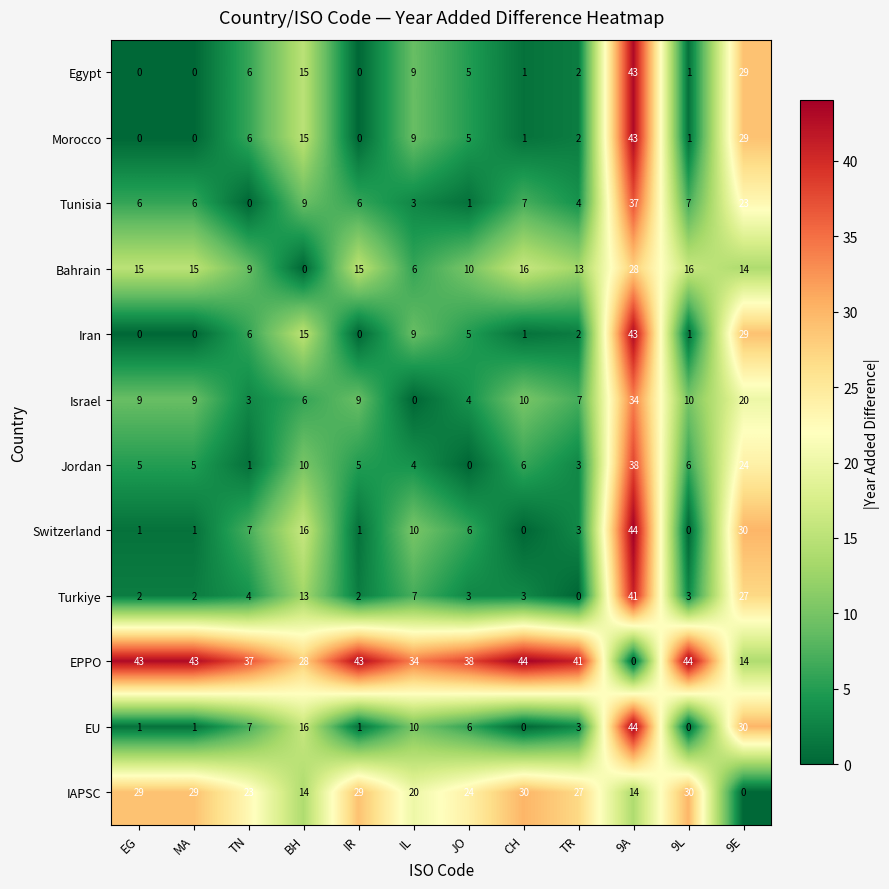

What is the difference between the maximum and minimum values in the Tunisia series?

37